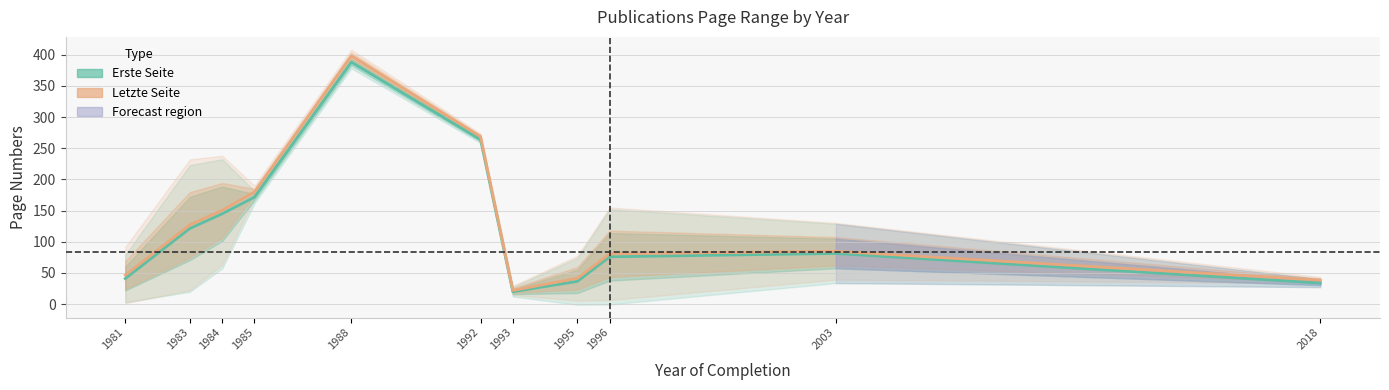

Which series changed the most between 1983 and 1995?

Letzte Seite